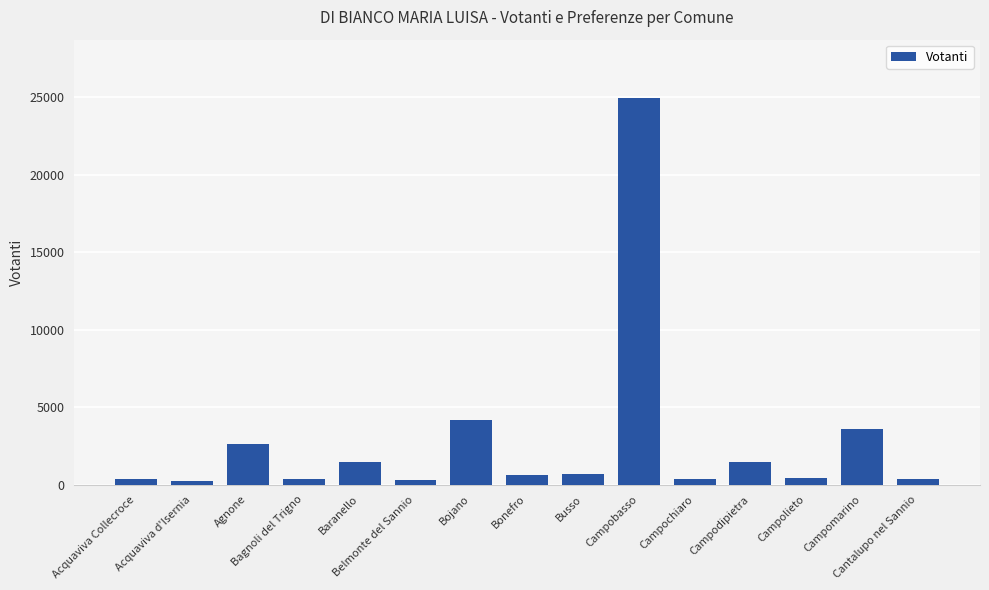

What is the average value?

2788